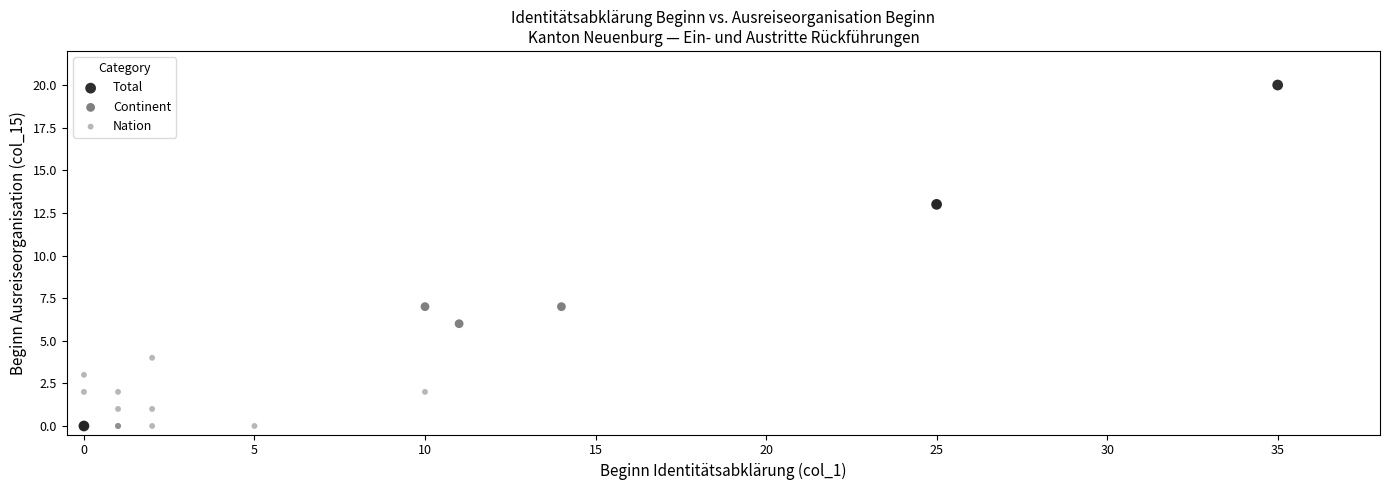

Which series has the largest Y range (max minus min)?

Total